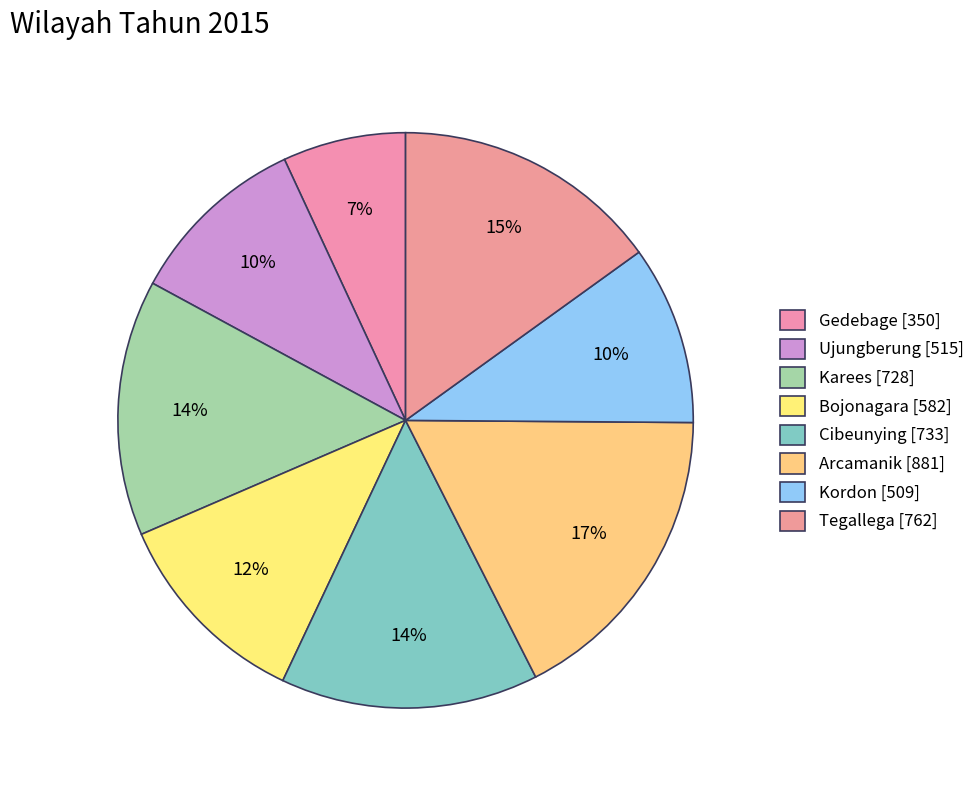

Which slice is the largest?

Arcamanik